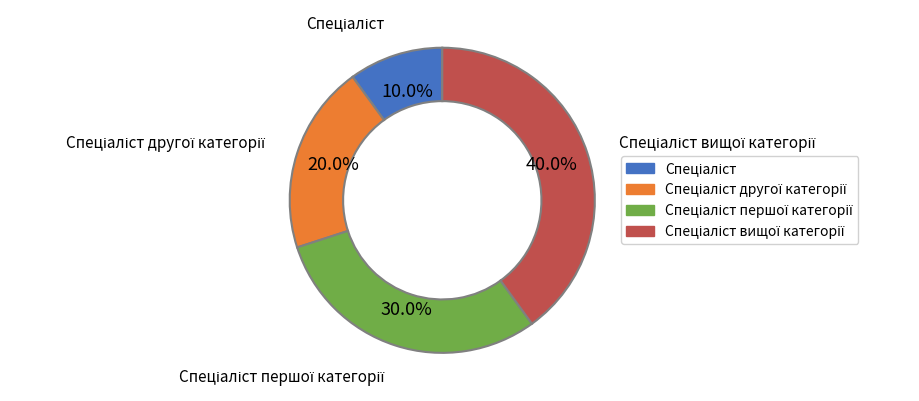

To the nearest percent, what is the average slice percentage?

25%